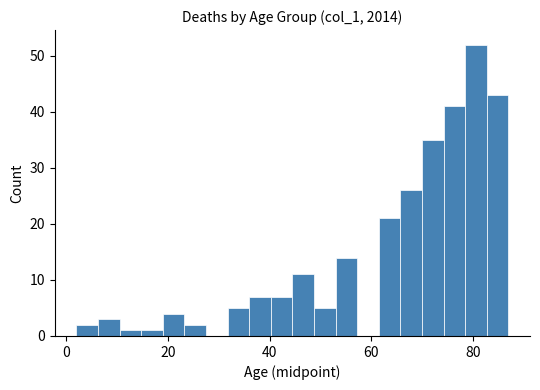

Read against the x-axis, roughly where is the centre of the tallest bar?

80